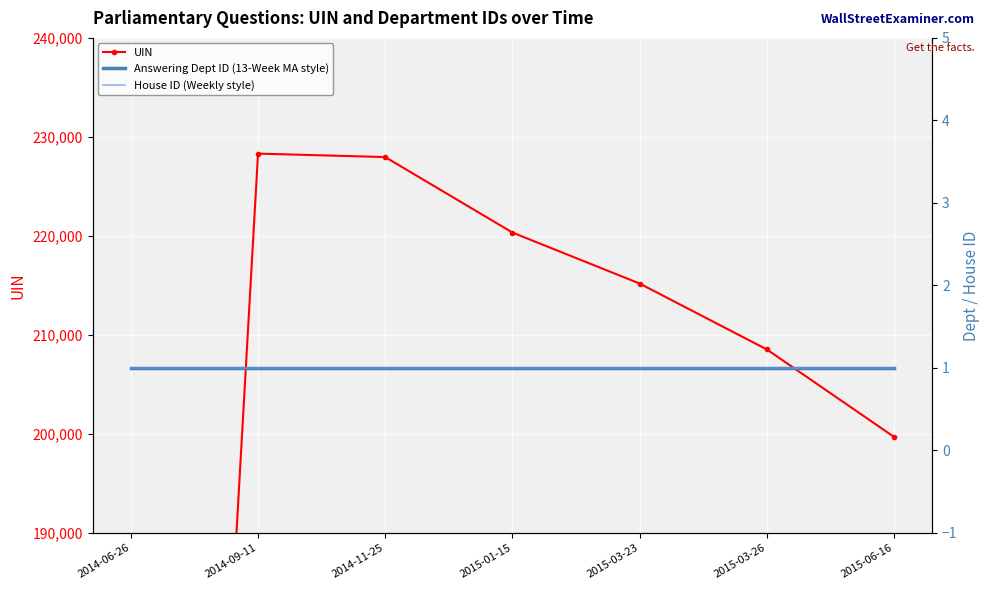

What is the sum of the Answering Dept ID (13-Week MA style) values at 2015-03-23 and 2015-06-16?

2